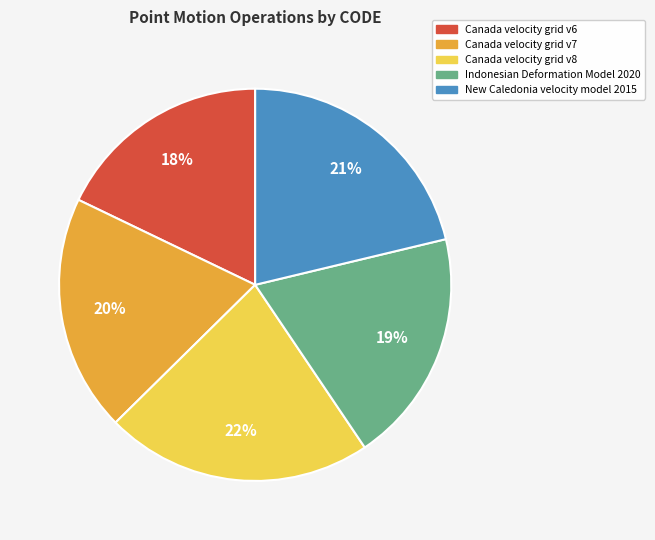

Is the sum of New Caledonia velocity model 2015 and Canada velocity grid v8 greater than half?

No